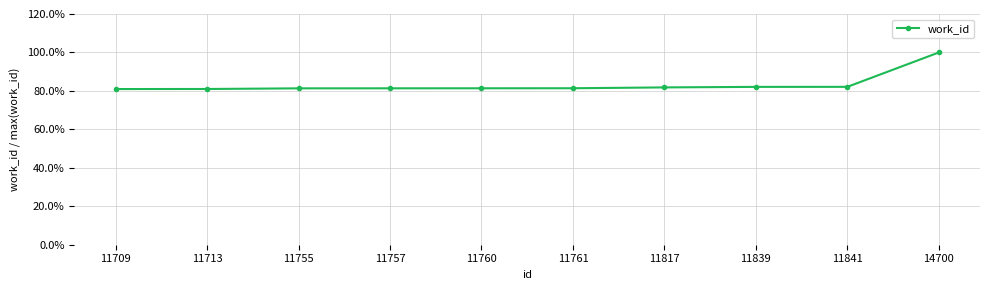

What is the difference between the maximum and minimum values?

0.2